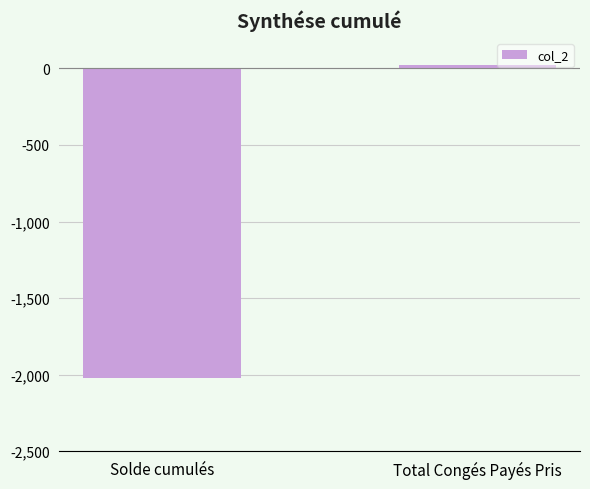

Rank the categories by value from lowest to highest.

Solde cumulés, Total Congés Payés Pris